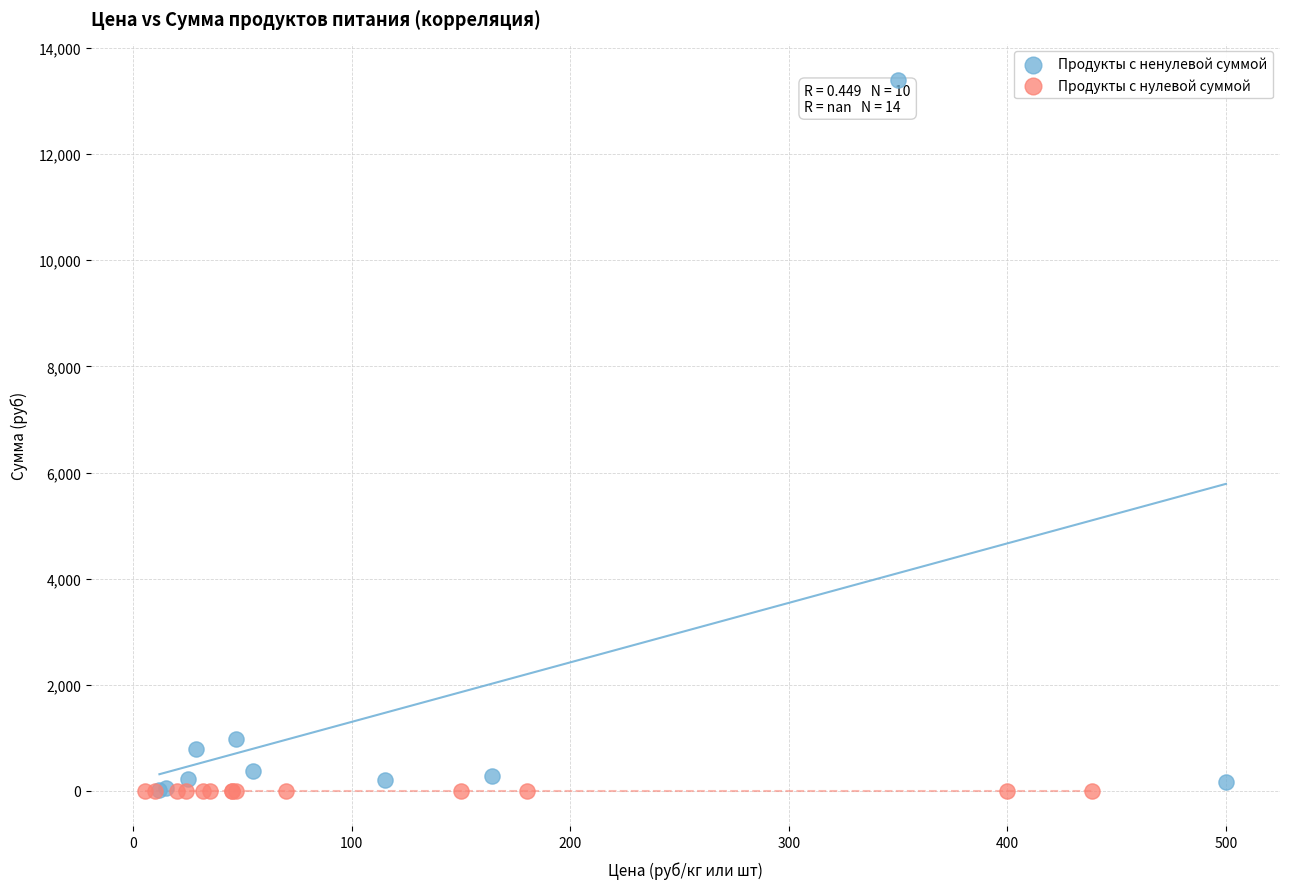

Which series reaches the maximum Y coordinate?

Продукты с ненулевой суммой